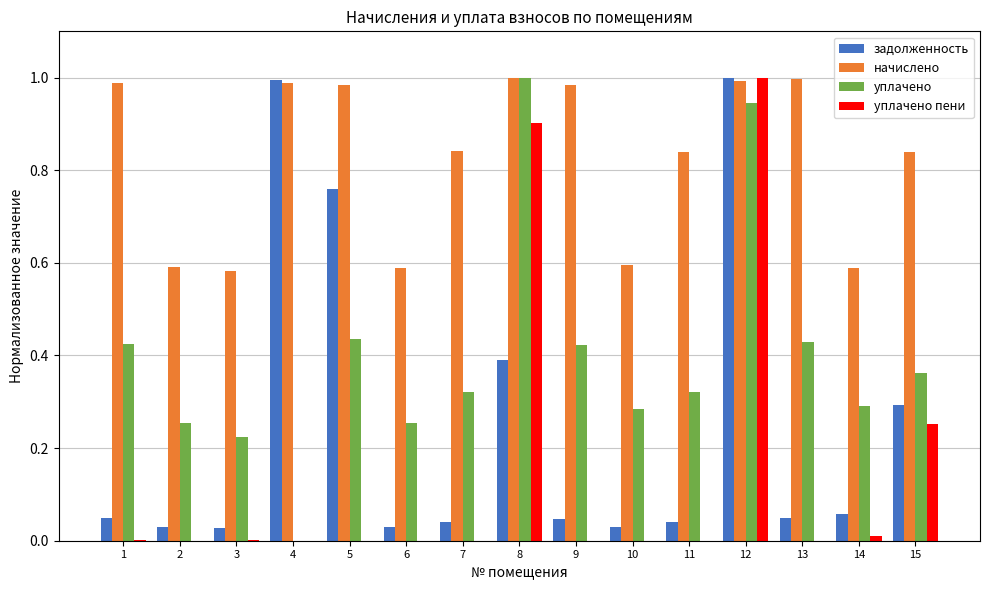

Is the value of уплачено at 6 greater than the value of начислено at 14?

No